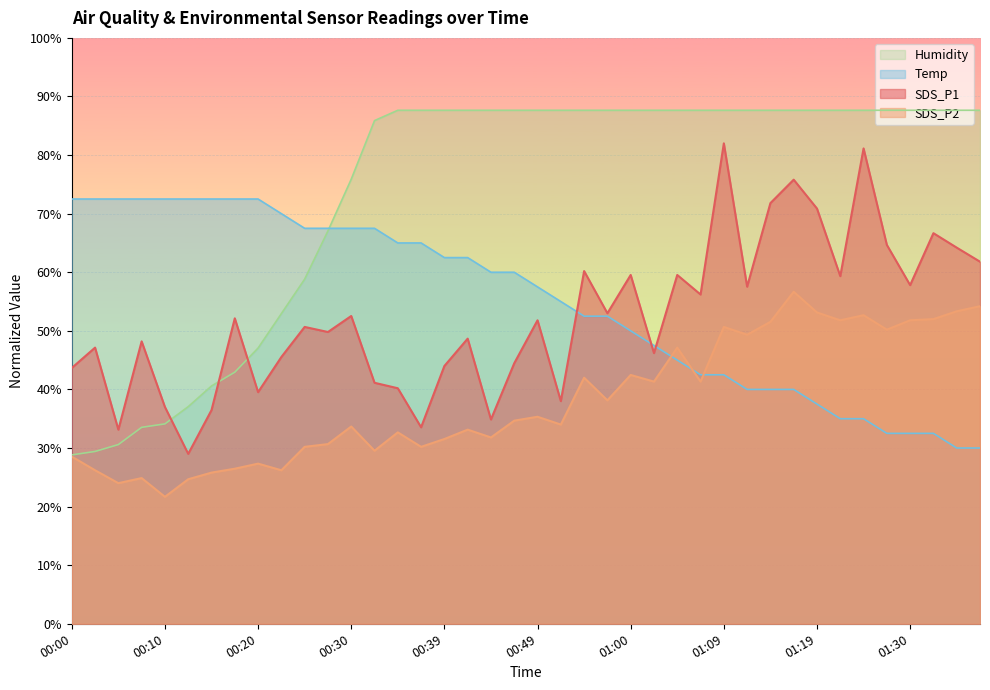

Which series has the largest total across all categories?

Humidity